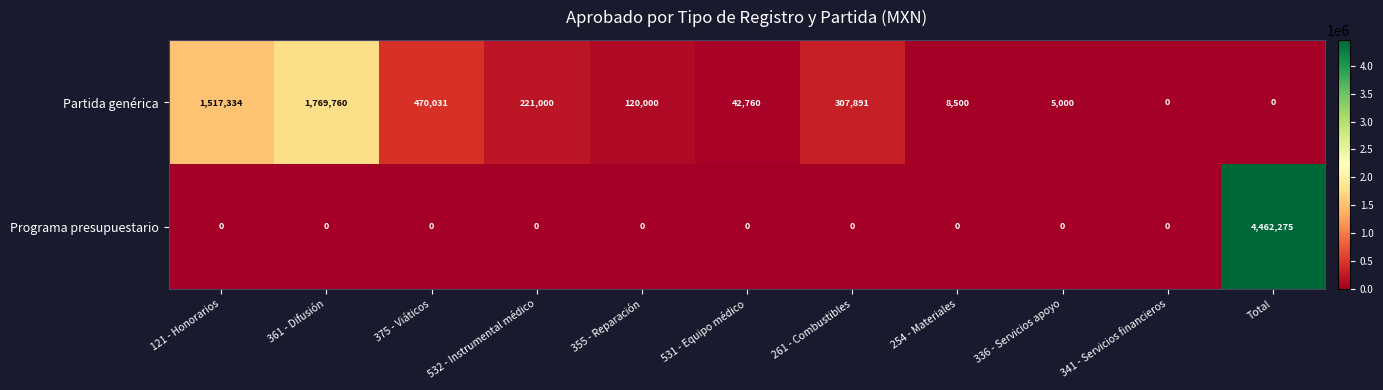

What is the maximum value shown in the chart?

4462275